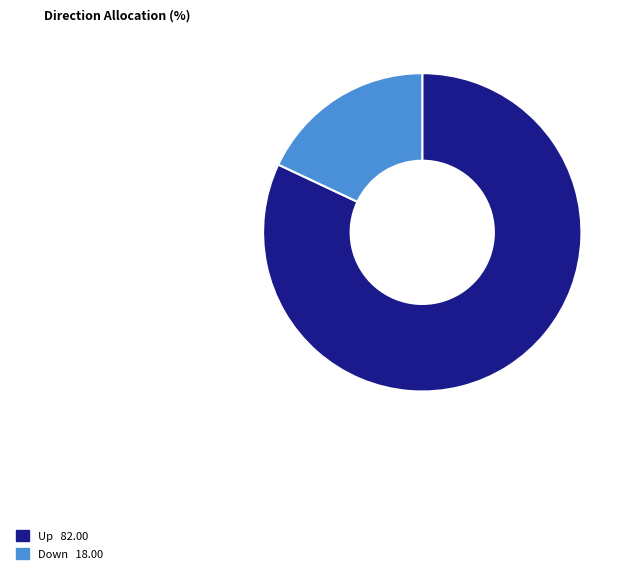

Is there any slice that represents more than half of the pie?

Yes